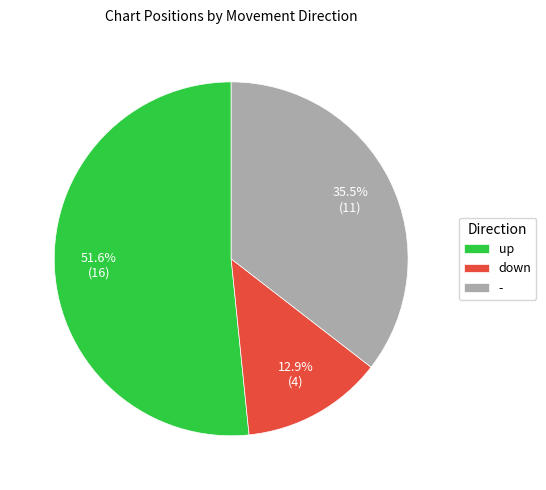

Is it true that - is 24% of the pie?

False